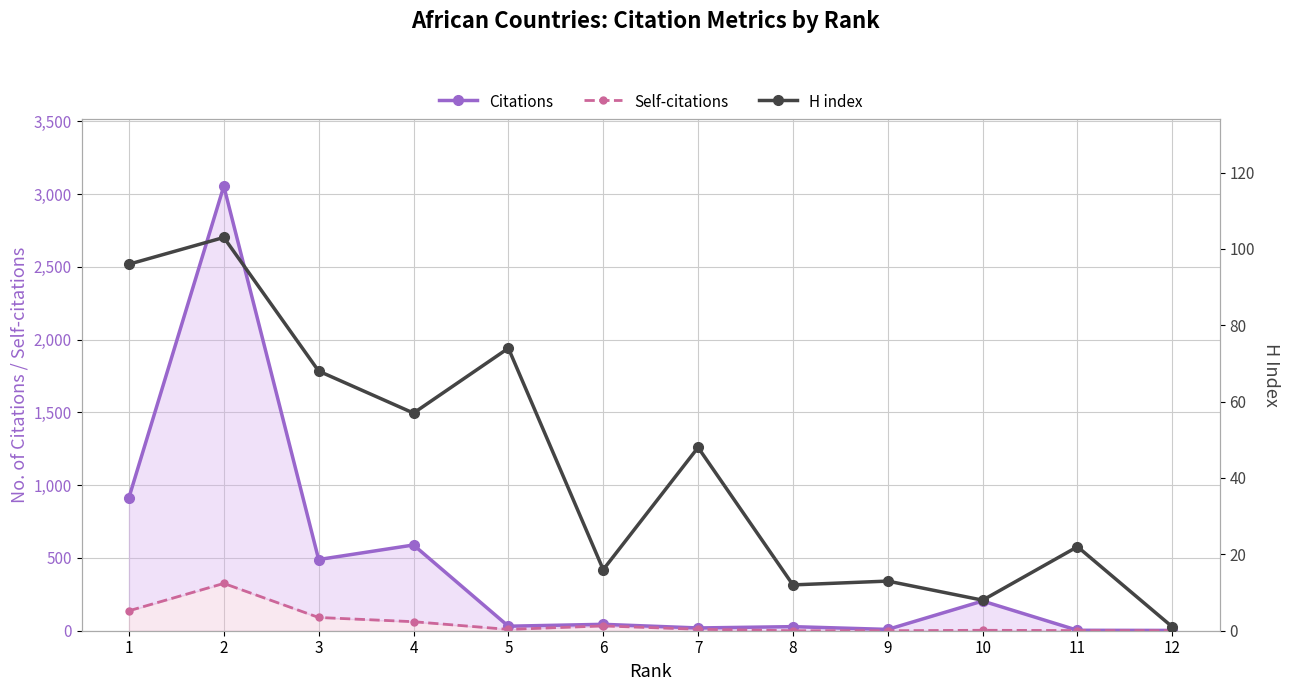

Reading left to right, list all the values displayed in this chart.

Citations: 915	3054	489	589	31	44	19	28	9	204	3	2
Self-citations: 137	325	91	62	9	33	10	0	0	3	1	0
H index: 96	103	68	57	74	16	48	12	13	8	22	1